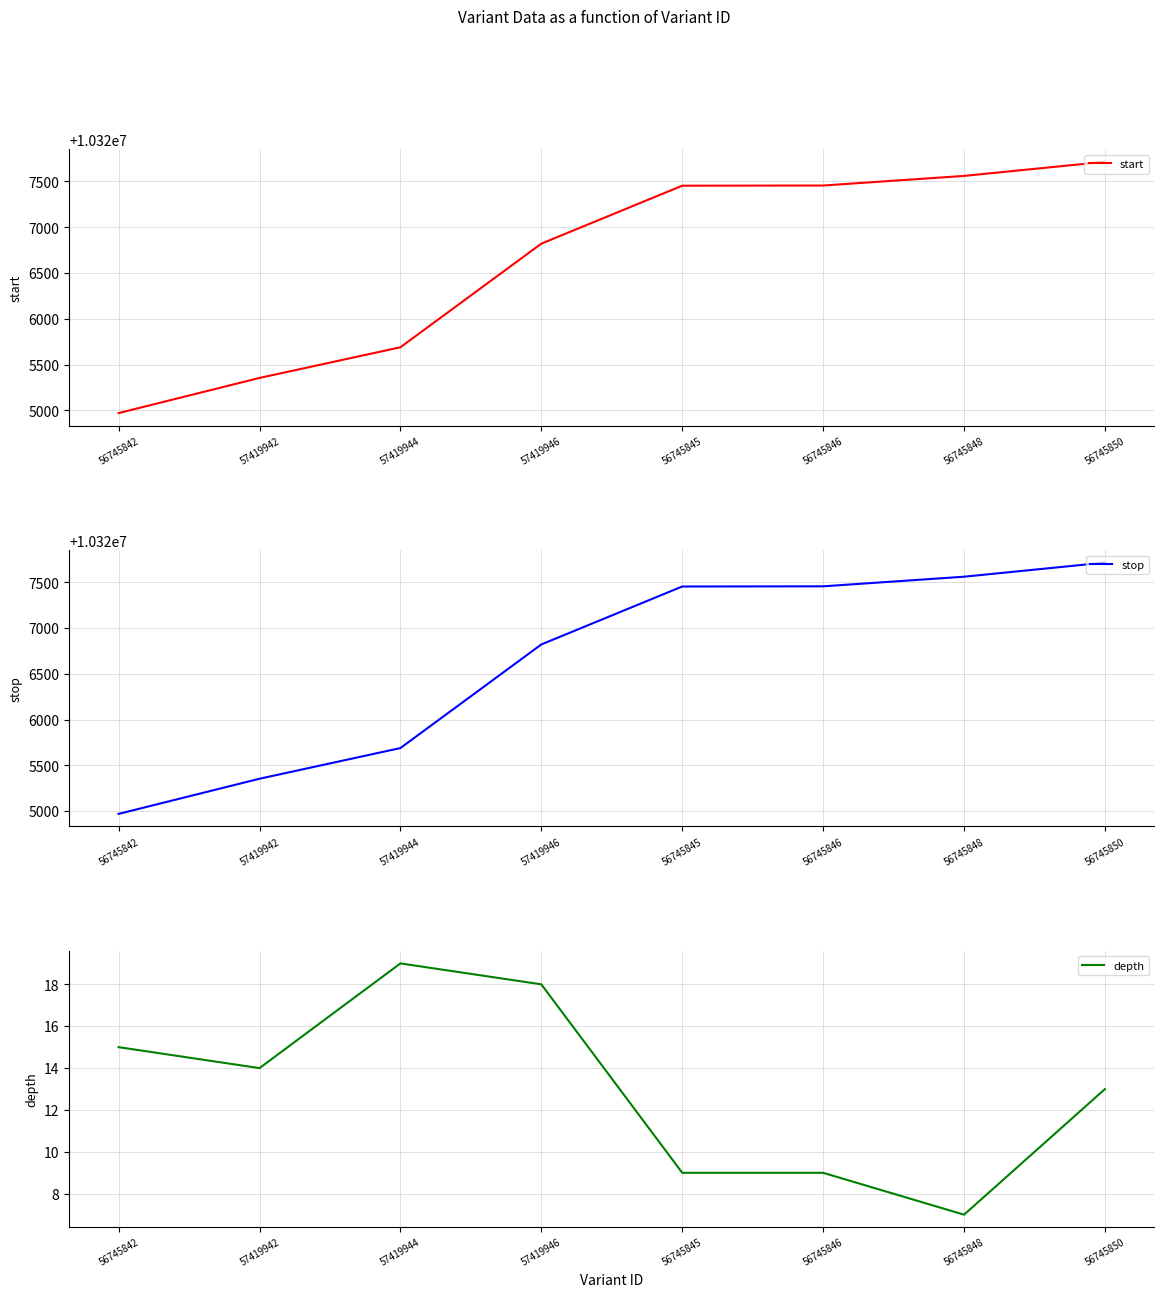

How many data points does each series have?

8